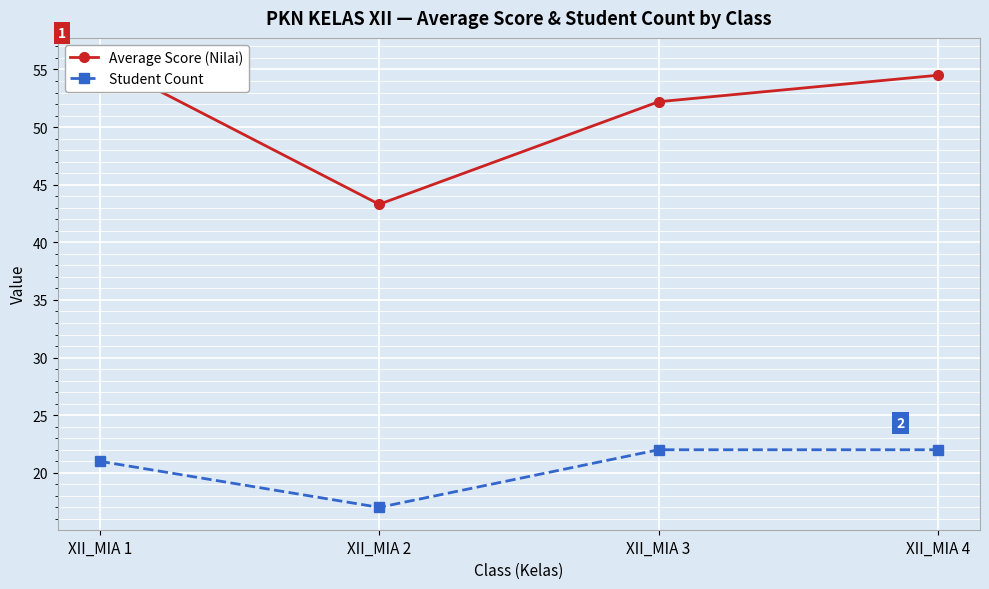

At which category does Student Count reach its first local valley?

XII_MIA 2